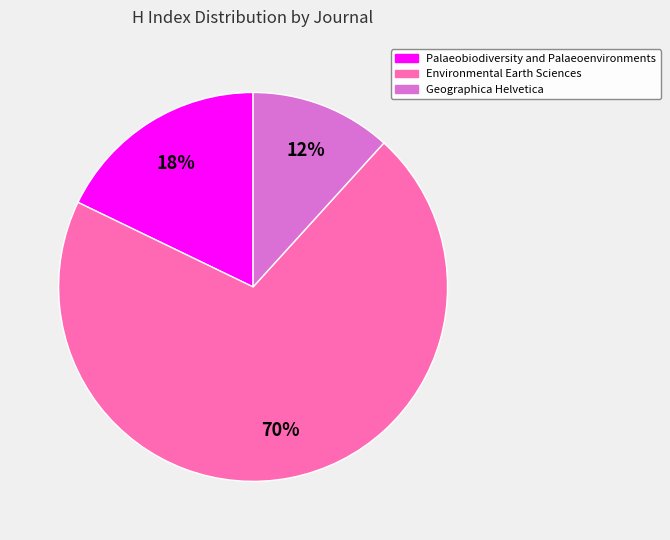

Approximately how many times larger is the value at Environmental Earth Sciences compared to Palaeobiodiversity and Palaeoenvironments?

3.9